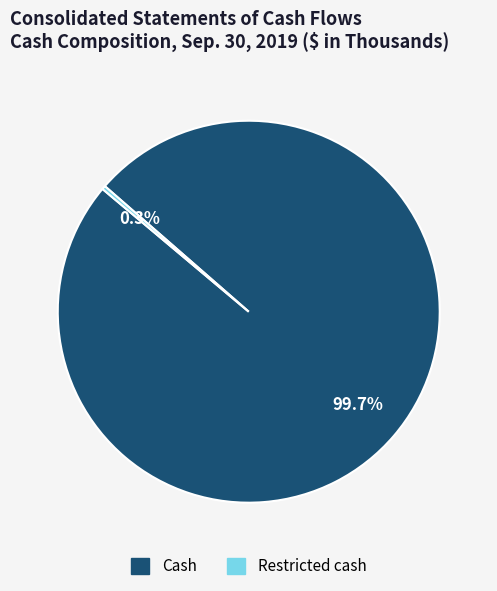

How many slices are in this pie chart?

2